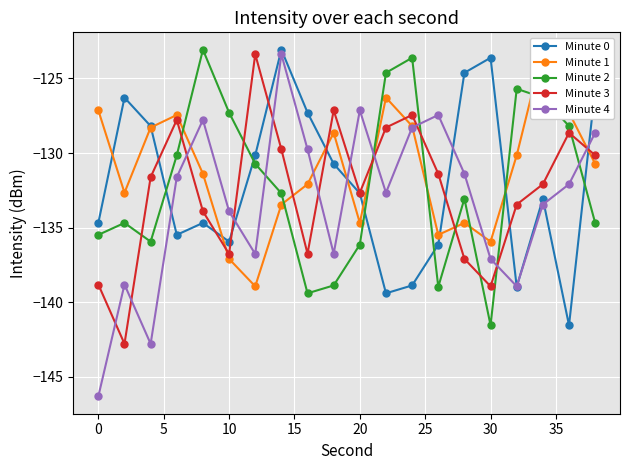

Is it true that Minute 0 equals -33.0 at 10?

False